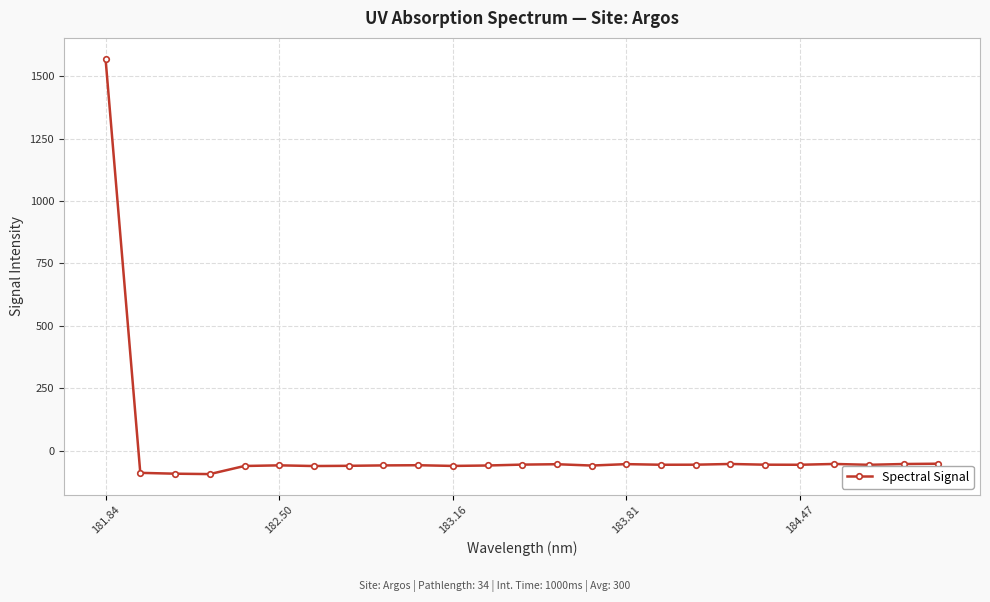

What is the difference between the second highest and second lowest values?

40.0